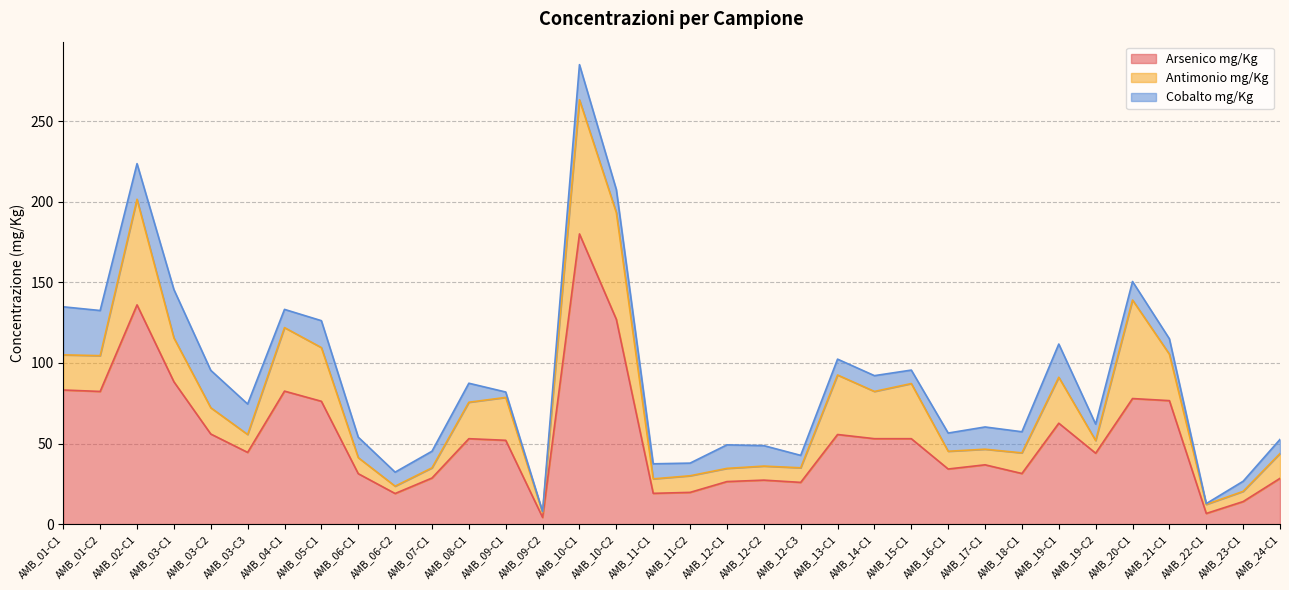

Reading left to right, list all the values displayed in this chart.

Arsenico mg/Kg: 83.2	82.3	136.0	88.3	55.9	44.5	82.5	76.2	31.3	19.0	28.6	53.0	52.0	4.2	180.0	127.0	19.1	19.7	26.4	27.3	25.9	55.6	53.0	53.0	34.2	36.8	31.4	62.6	44.0	77.9	76.6	6.6	14.0	28.4
Antimonio mg/Kg: 21.8	22.2	65.5	27.2	16.3	11.1	39.4	33.3	9.9	4.5	6.3	22.6	26.6	3.1	83.2	66.2	9.0	10.3	8.2	8.7	9.1	36.9	29.3	34.2	11.0	9.7	12.8	28.5	7.8	61.1	28.8	5.6	6.3	15.4
Cobalto mg/Kg: 29.8	28.0	22.1	30.0	23.2	18.9	11.3	16.7	12.7	8.7	10.3	11.8	3.4	0.5	21.8	14.3	9.3	7.8	14.6	12.7	7.7	9.8	9.8	8.3	11.3	13.8	13.1	20.6	10.2	11.5	9.6	0.5	6.3	8.8